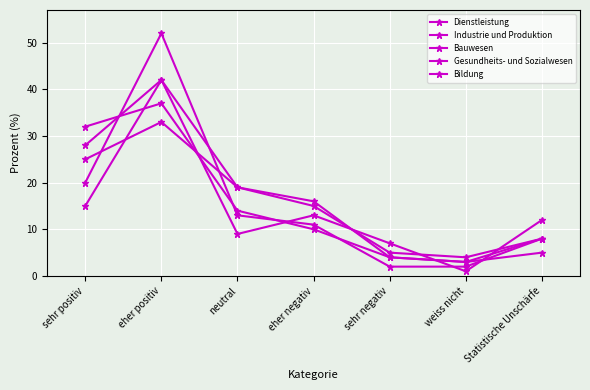

Which category has the lowest value in the Bildung series?

sehr negativ